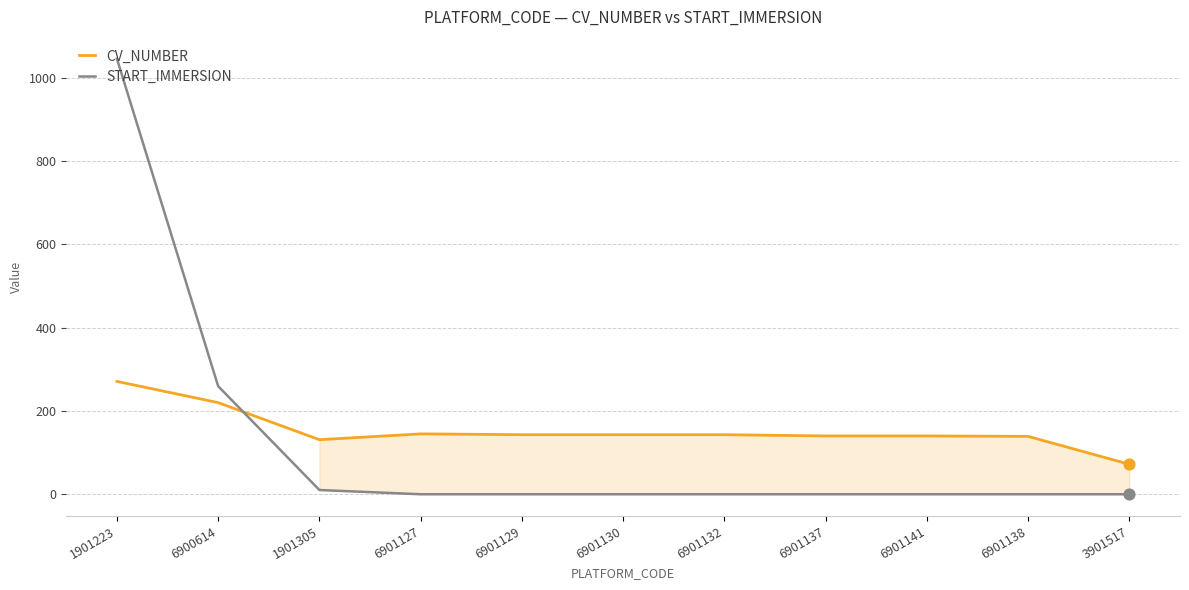

What is the difference between the highest and lowest values at 6901138?

139.0